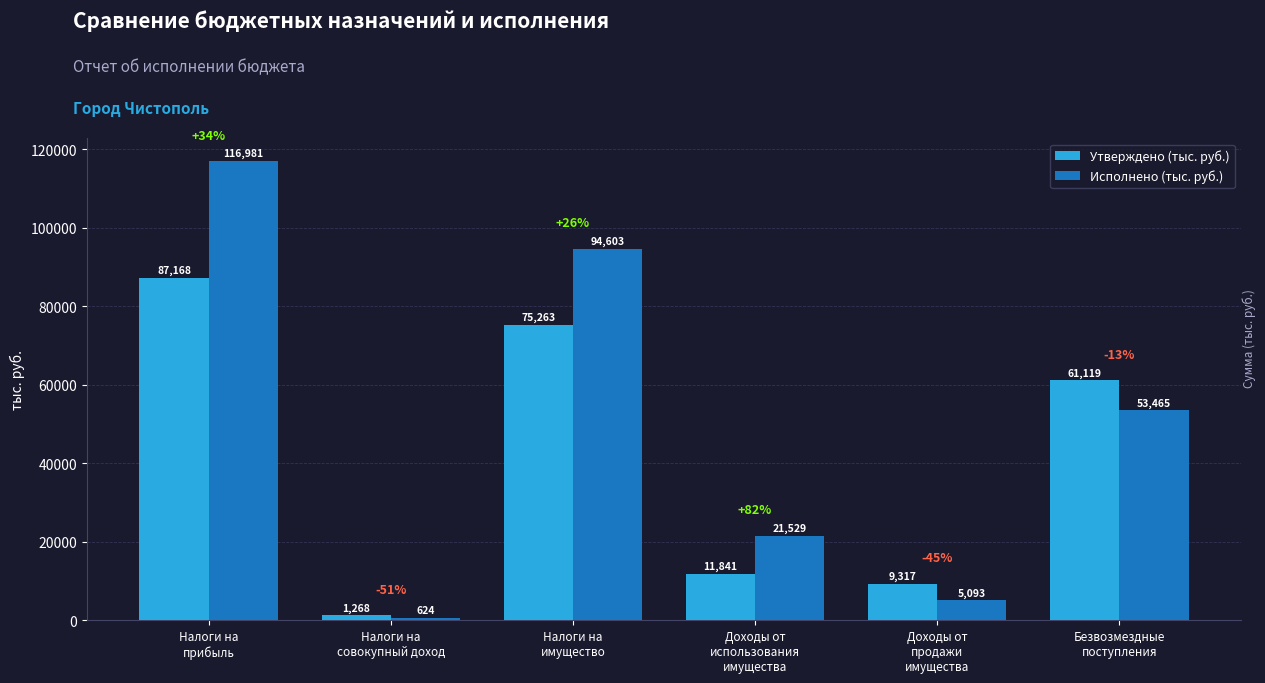

What is the maximum value shown in the chart?

116981.3